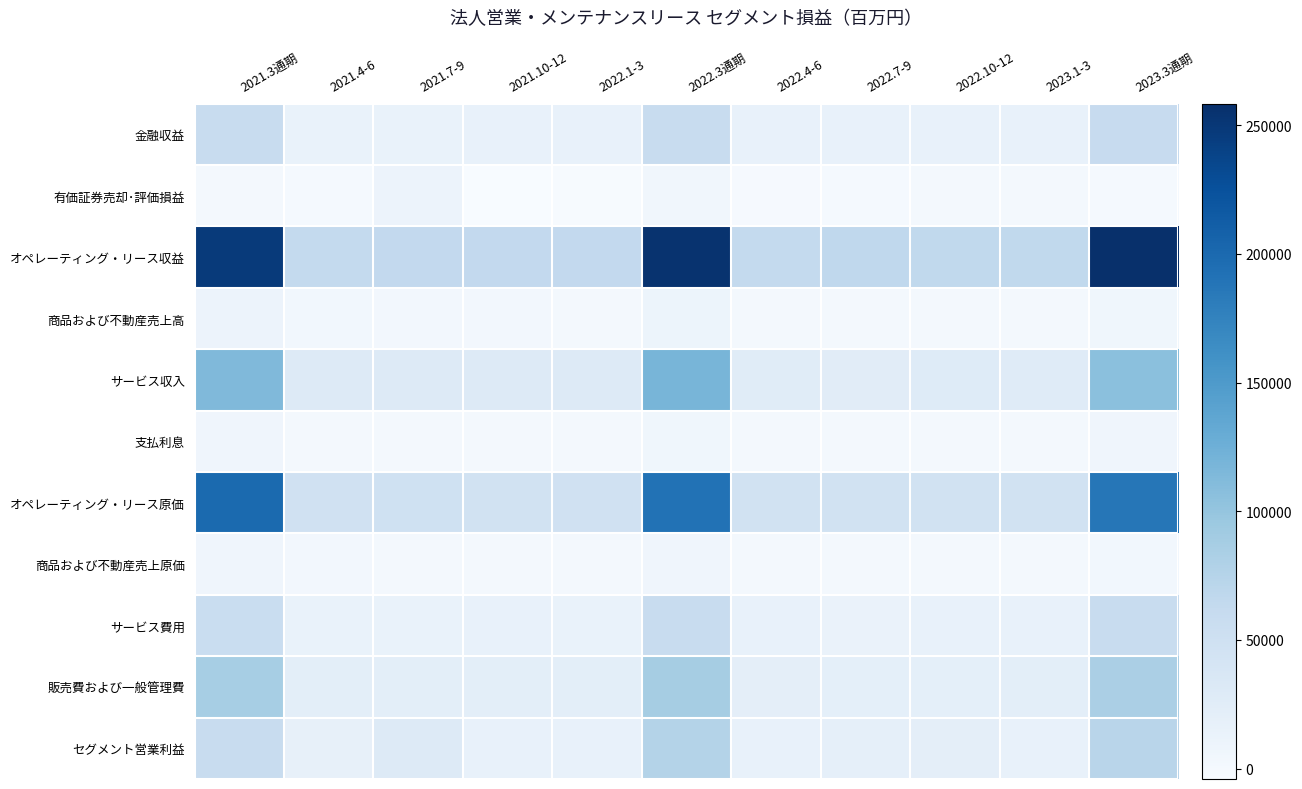

Rank the series at 2022.4-6 from lowest to highest value.

有価証券売却･評価損益, 商品および不動産売上原価, 支払利息, 商品および不動産売上高, サービス費用, セグメント営業利益, 金融収益, 販売費および一般管理費, サービス収入, オペレーティング・リース原価, オペレーティング・リース収益